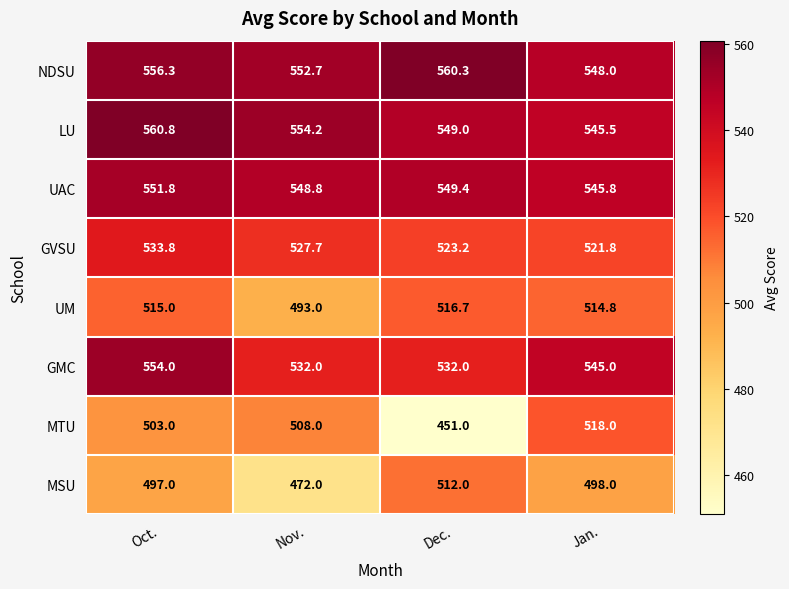

Which category has the highest value in the LU series?

Oct.